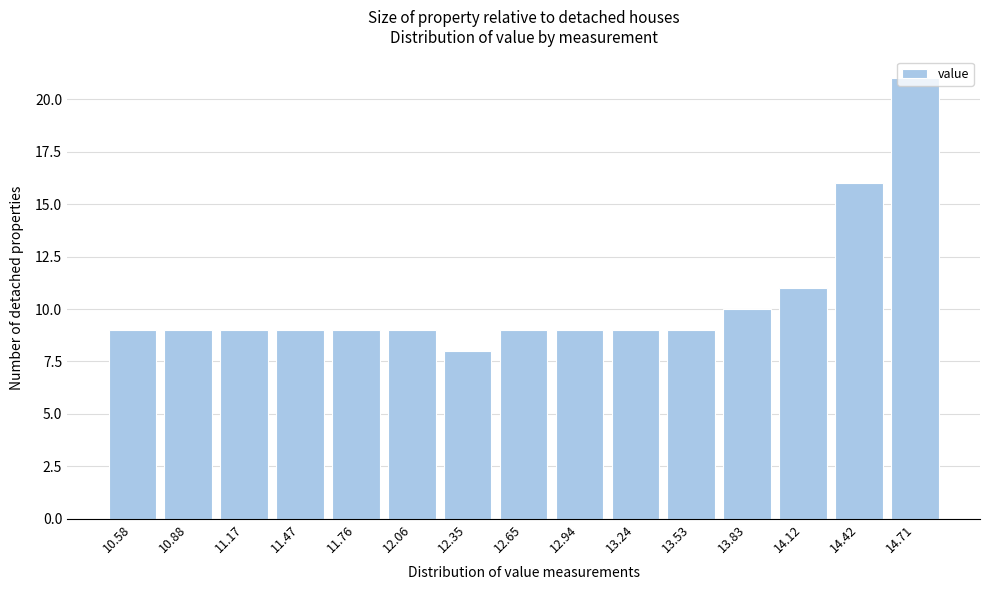

What is the sum of the values at 13.53 and 12.06?

18